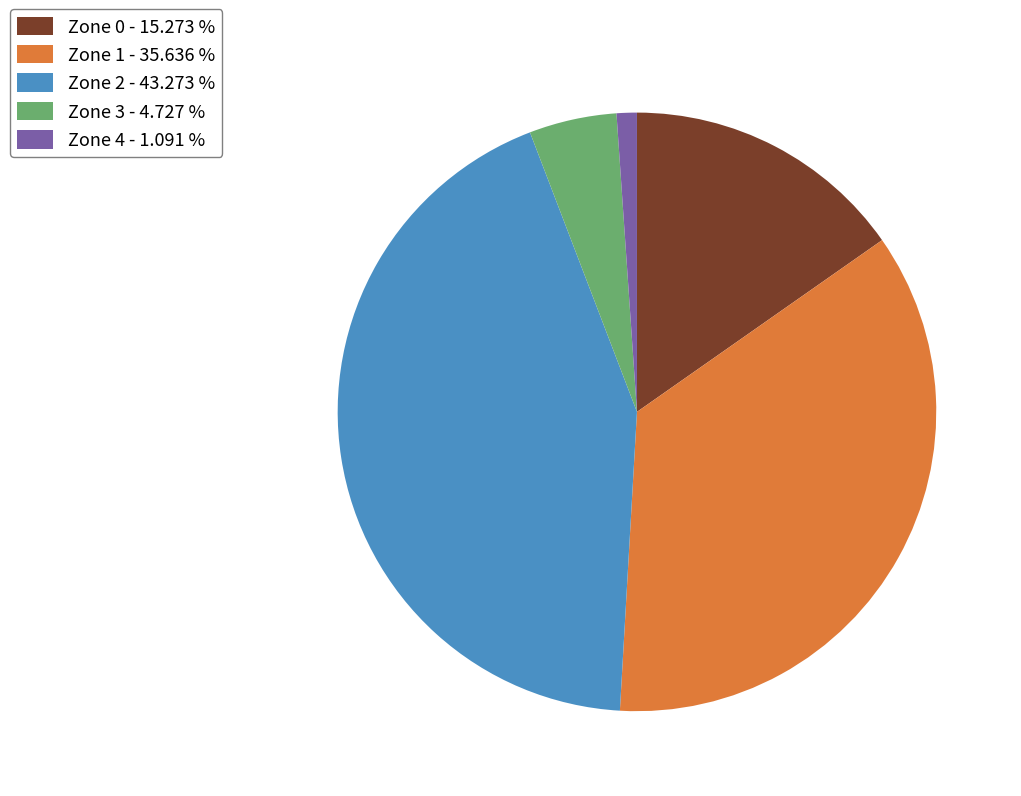

Which slice is the smallest?

Zone 4